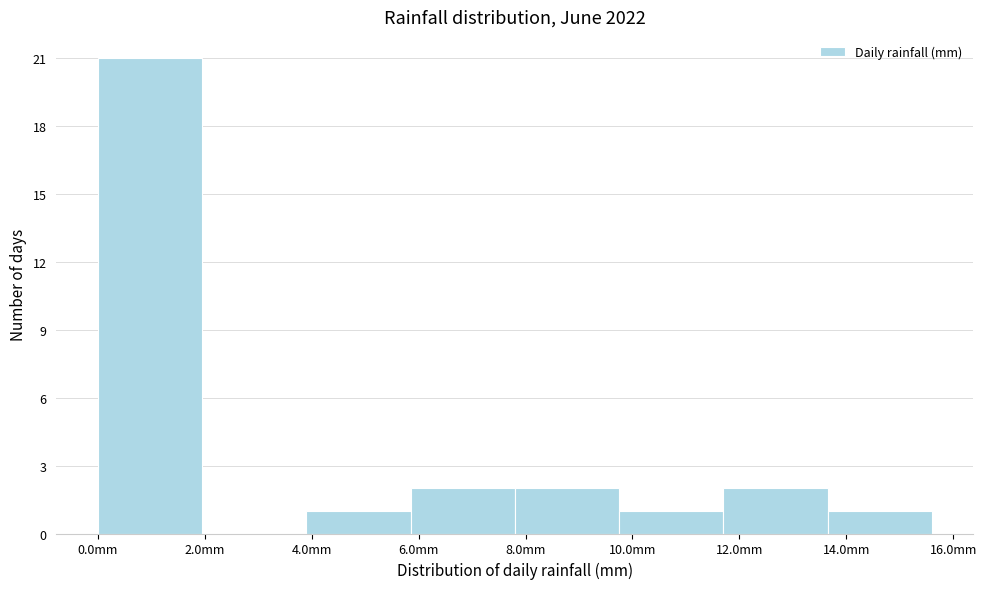

Reading left to right, list every bar in this chart as the range it spans on the x-axis followed by its height. Neither the bar edges nor the heights are printed on the chart, so give them approximately, as read against the axes.

0.00 to 1.95: 21
1.95 to 3.90: 0
3.90 to 5.85: 1
5.85 to 7.80: 2
7.80 to 9.75: 2
9.75 to 11.70: 1
11.70 to 13.65: 2
13.65 to 15.60: 1